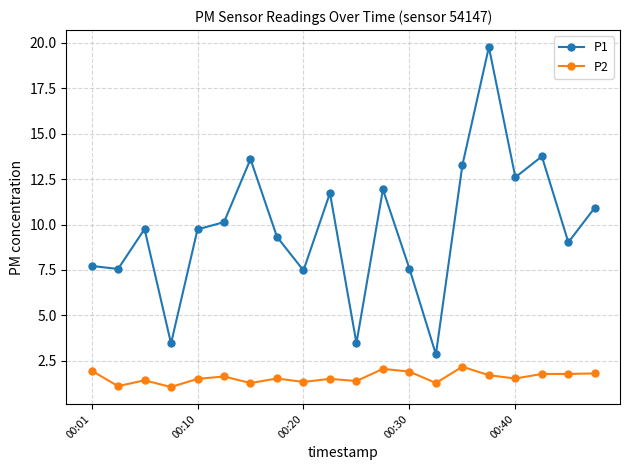

Which series has the largest total across all categories?

P1